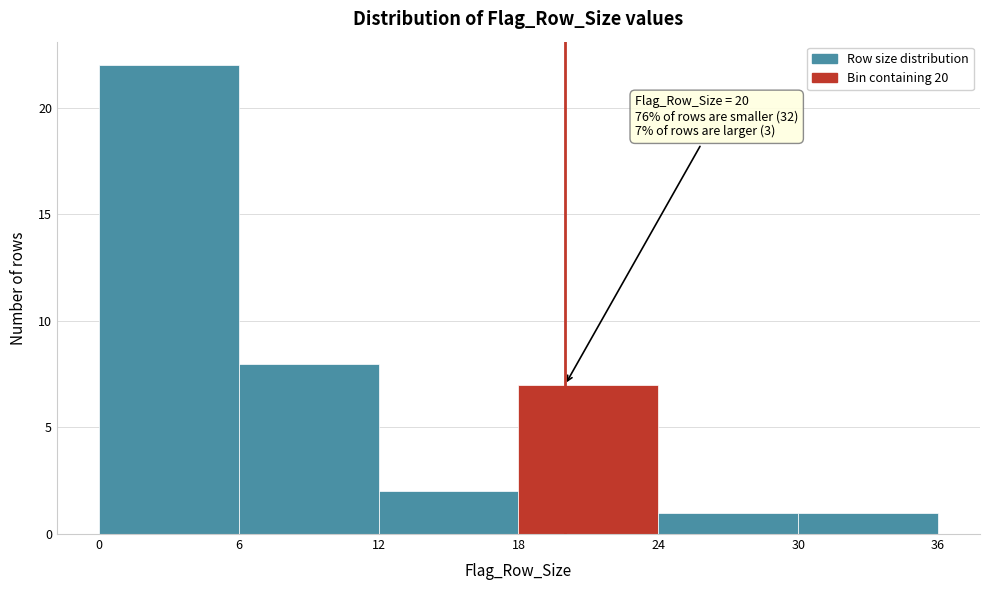

Which range on the x-axis has the tallest bar?

0 to 6